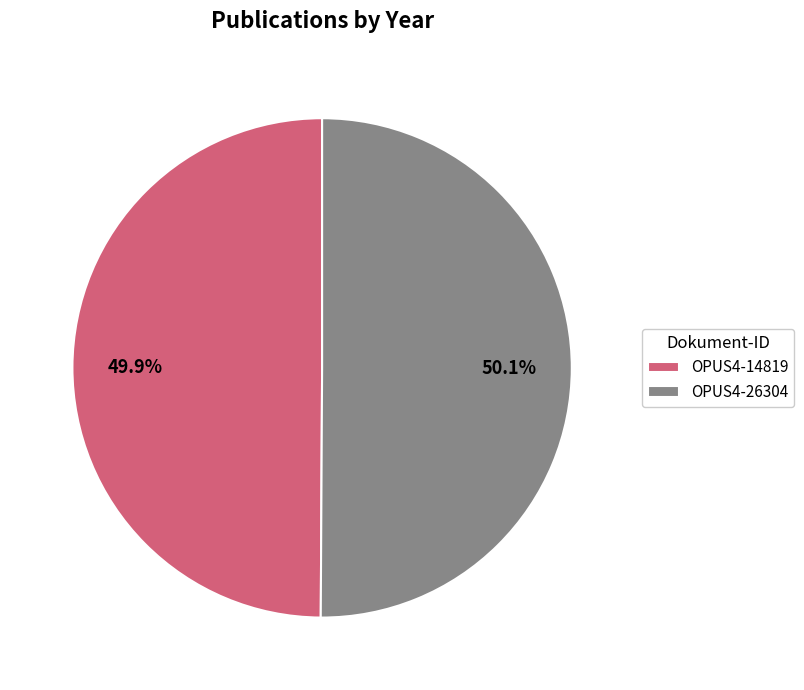

Is there a majority slice in this chart?

Yes